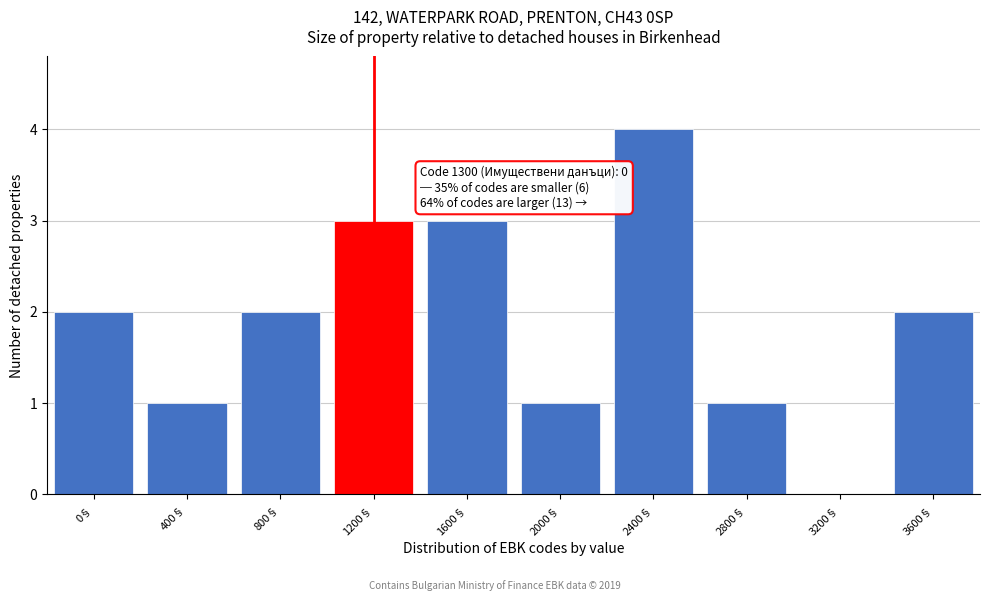

Reading right to left, transcribe all the data shown in this chart.

3600§=2	3200§=0	2800§=1	2400§=4	2000§=1	1600§=3	1200§=3	800§=2	400§=1	0§=2